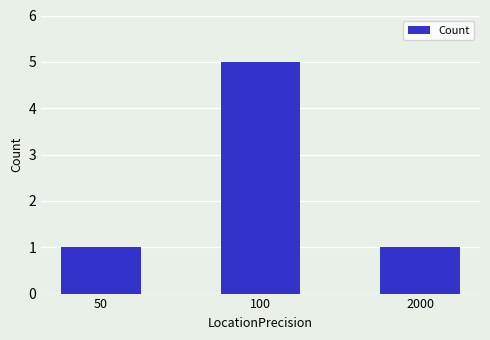

How many values are between 1 and 5?

3